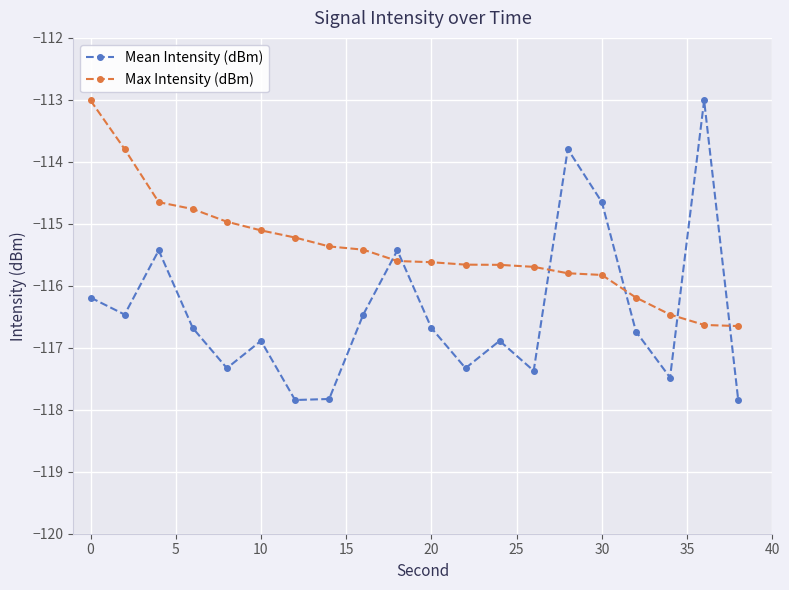

What is the sum of all Max Intensity (dBm) values?

-2308.1